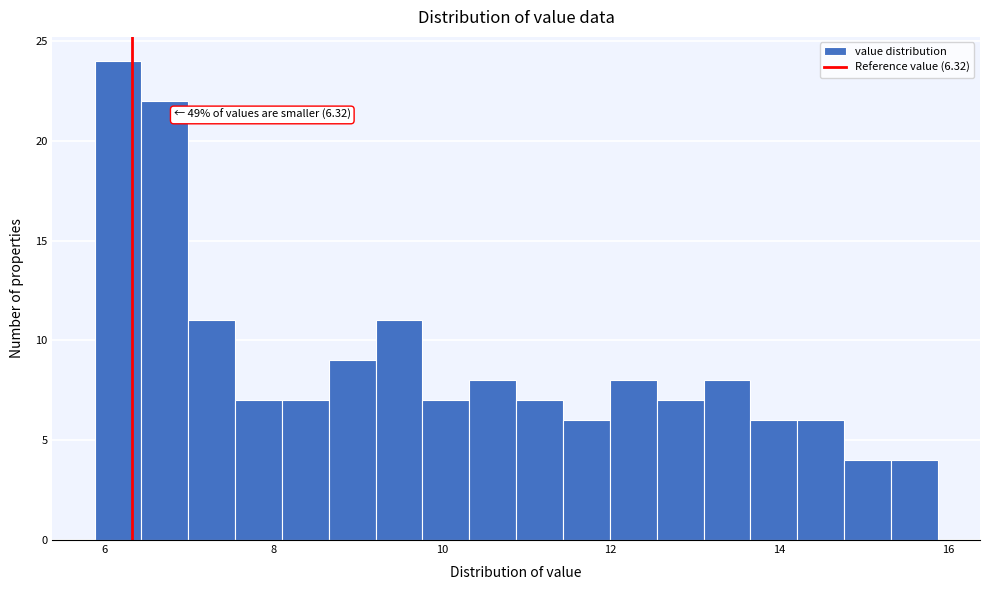

Read against the x-axis, roughly where is the centre of the tallest bar?

6.2